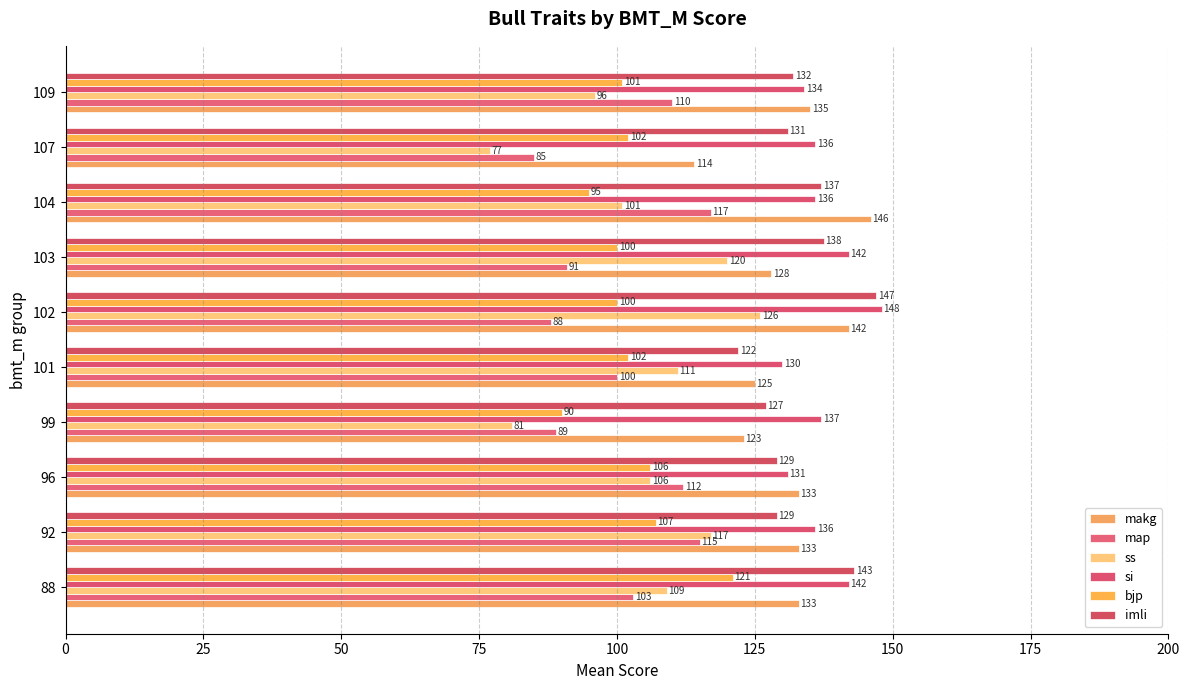

What is the label of the 5th bar from the right?

125